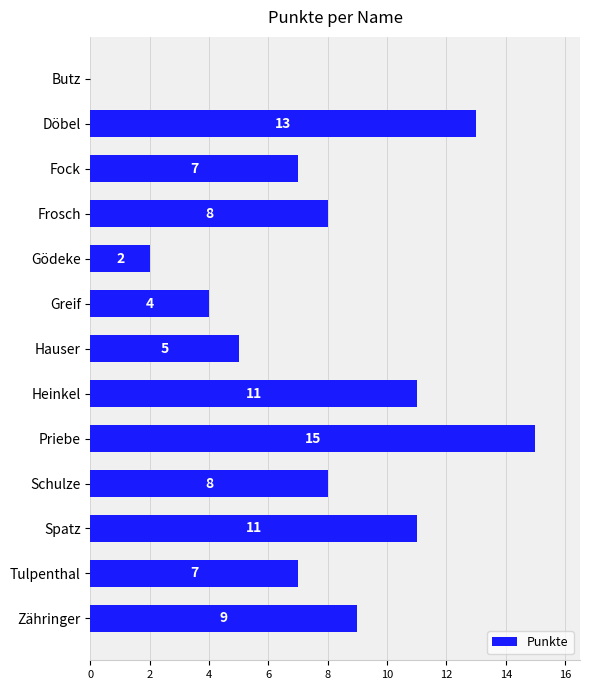

What value does the data have at Fock?

7